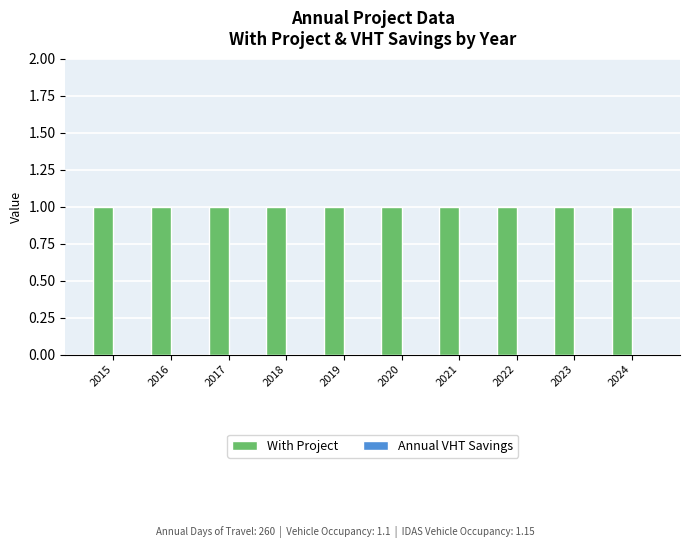

Between 2021 and 2023, which series saw the biggest shift?

With Project